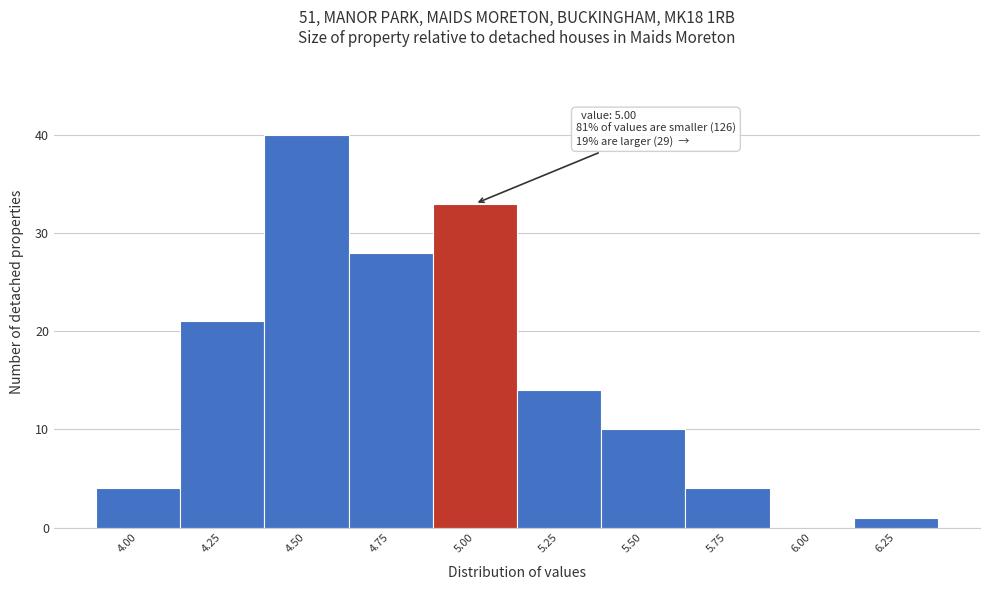

Reading left to right, list all the values displayed in this chart.

4.00=4	4.25=21	4.50=40	4.75=28	5.00=33	5.25=14	5.50=10	5.75=4	6.00=0	6.25=1